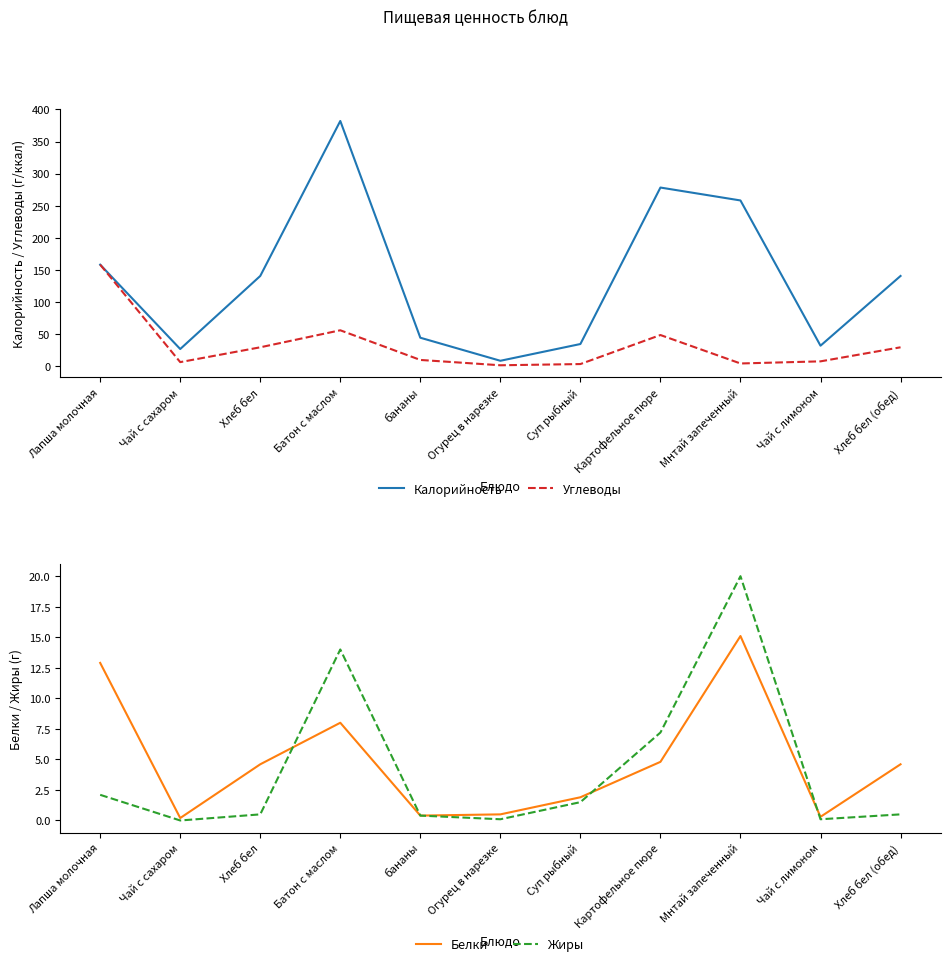

The value of Белки at Чай с сахаром is 0.3. True or false?

False